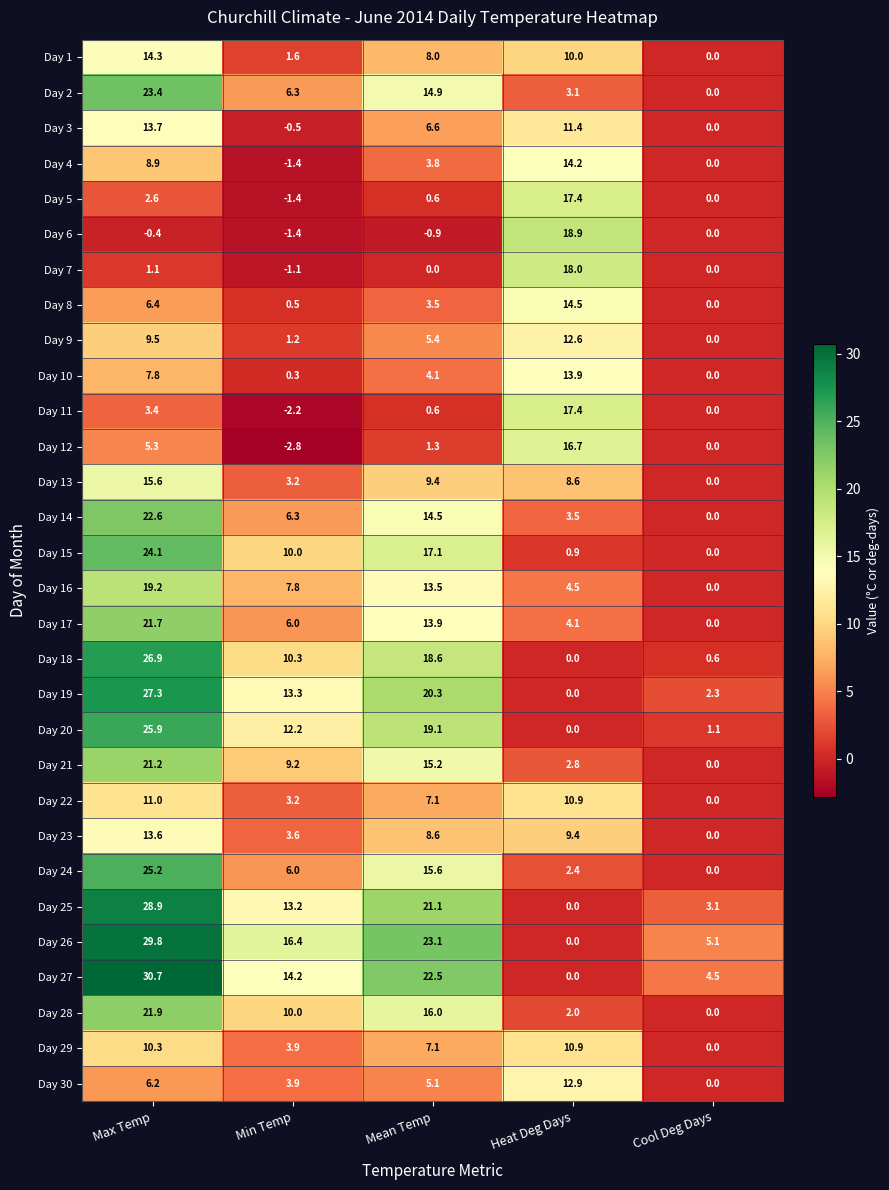

At how many categories does at least one series exceed 18?

3